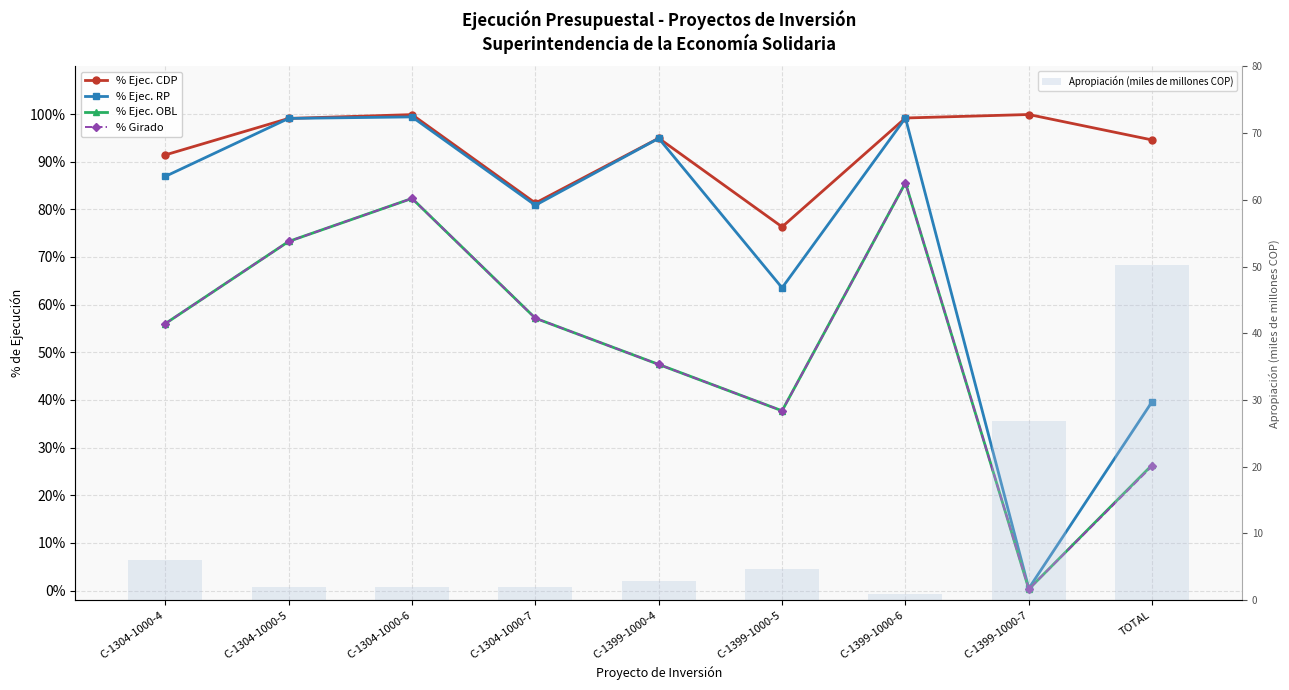

What is the difference between the maximum and minimum values in the % Ejec. OBL series?

0.9